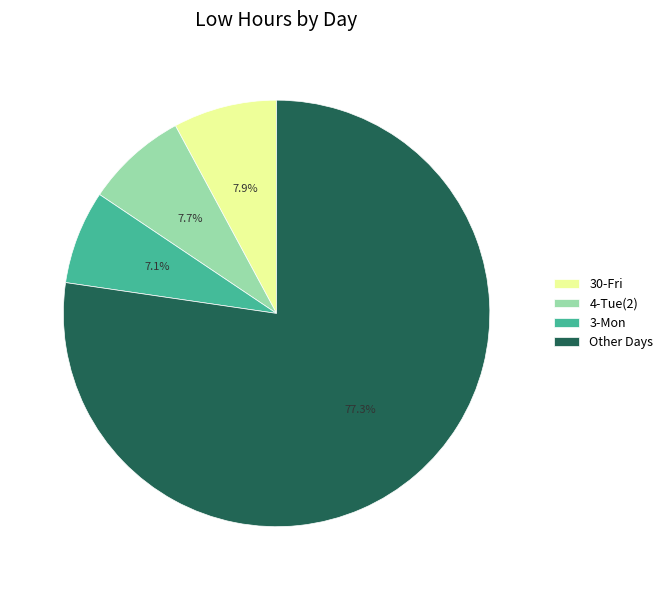

To the nearest percent, what is the average slice percentage?

25%